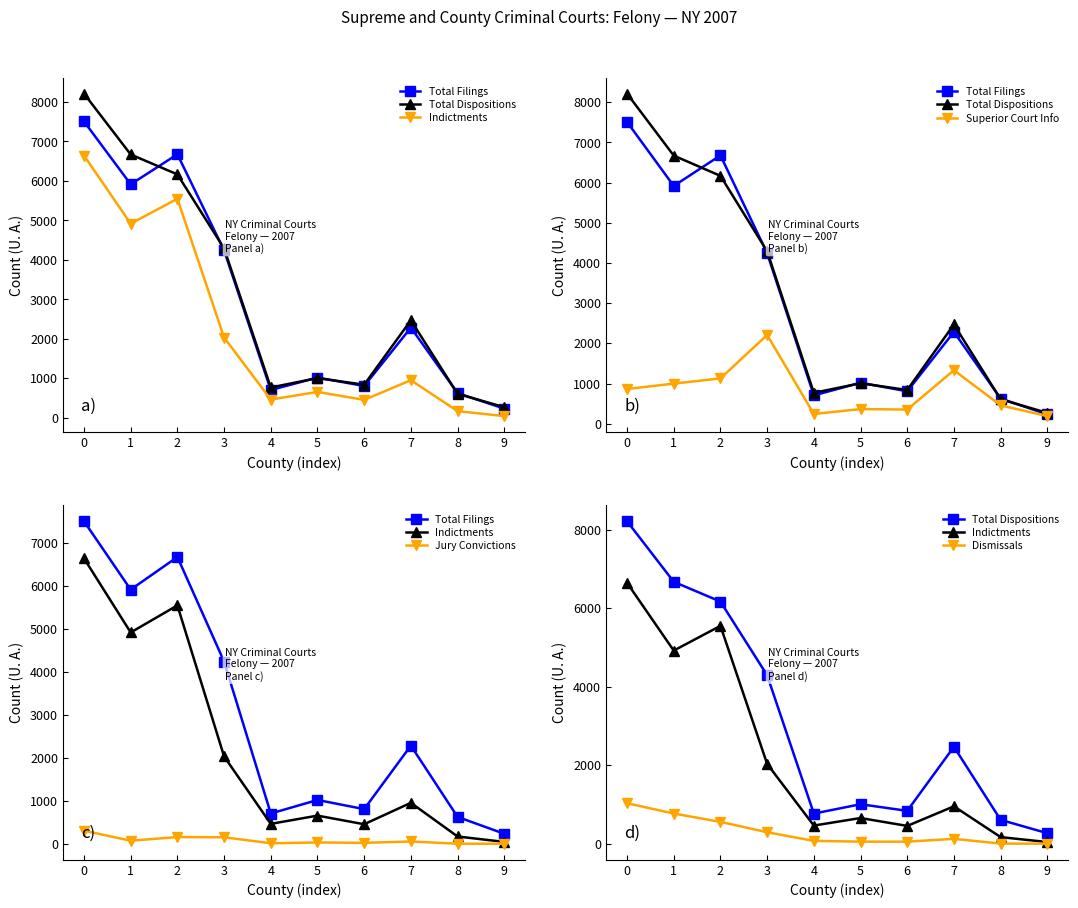

Which series has the largest total across all categories?

Total Dispositions